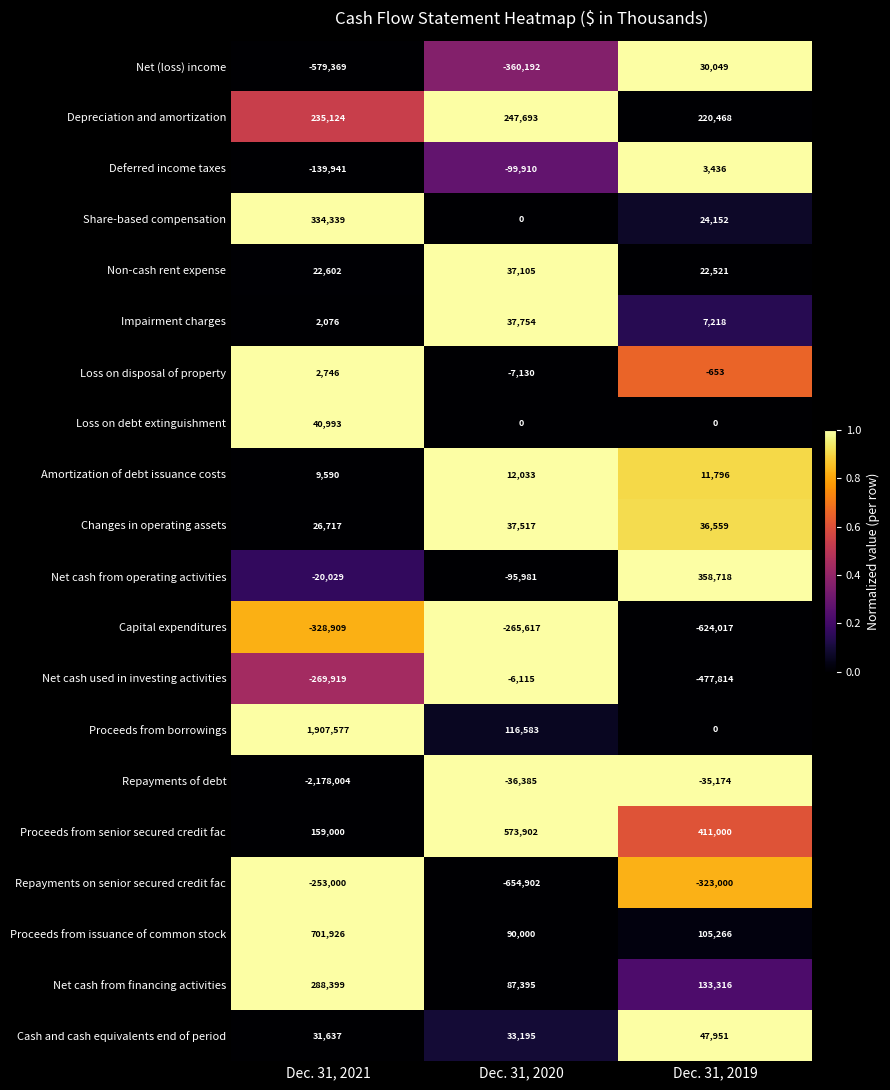

Which series has the largest total across all categories?

Proceeds from borrowings